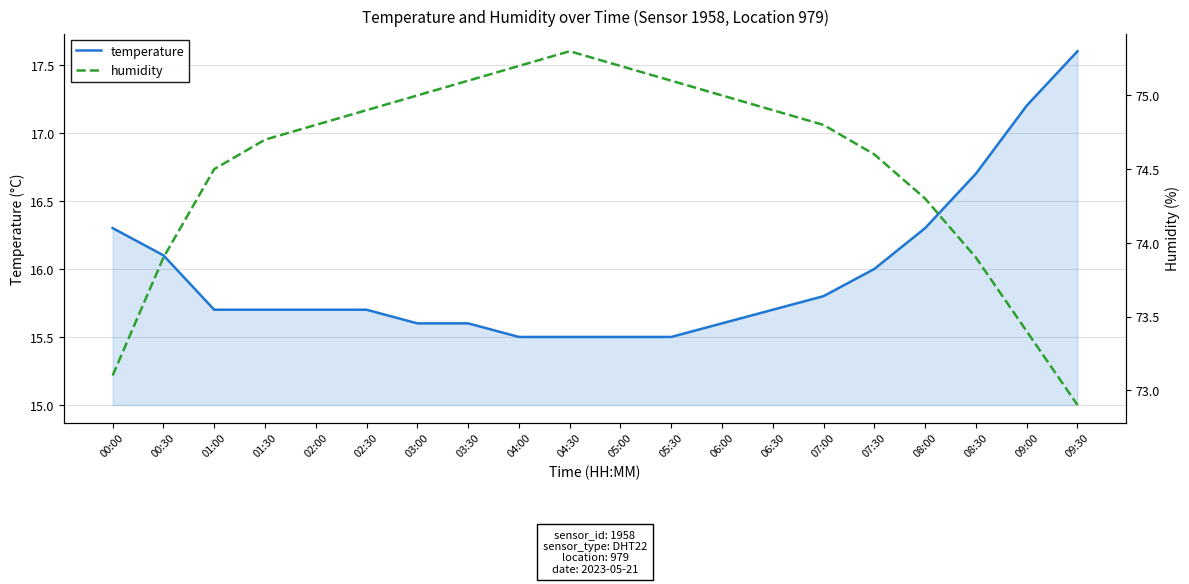

What is the difference between the highest and lowest values at 08:30?

57.2